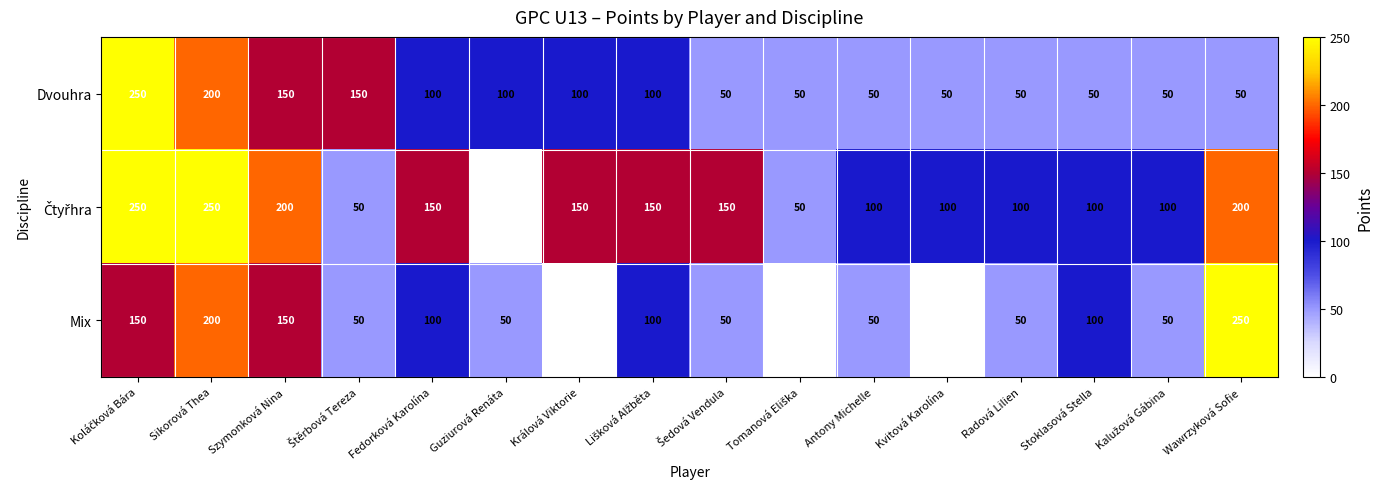

What is the lowest value of the Dvouhra series?

50